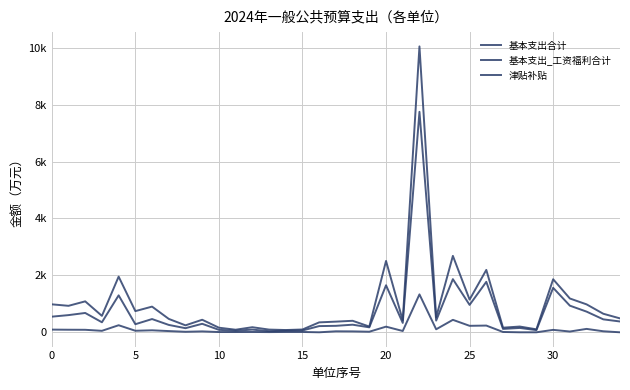

Reading left to right, what are all the values shown in this chart?

基本支出合计: 982.7	930.5	1087.4	577.0	1956.7	744.2	902.5	470.6	244.5	440.9	161.3	90.3	178.3	95.1	79.5	98.3	348.8	374.4	404.1	201.8	2507.9	418.2	10048.9	529.6	2685.6	1149.2	2192.8	161.9	202.1	104.3	1864.2	1187.9	981.5	651.8	488.5
基本支出_工资福利合计: 549.2	603.9	679.3	352.1	1298.2	284.1	465.3	259.1	144.1	298.8	86.3	55.5	94.5	38.8	56.0	64.3	217.7	226.9	267.0	174.3	1653.2	329.6	7749.7	411.3	1868.1	962.8	1773.8	118.5	152.7	76.6	1562.6	936.1	726.4	455.0	379.8
津贴补贴: 94.5	90.0	87.8	51.8	247.9	53.9	69.8	42.8	18.0	31.5	9.0	9.0	11.2	6.8	11.2	11.2	0.0	34.3	31.5	20.2	198.0	45.4	1332.5	105.5	437.7	227.4	236.2	11.2	0.0	0.0	85.5	27.0	119.2	36.0	0.0